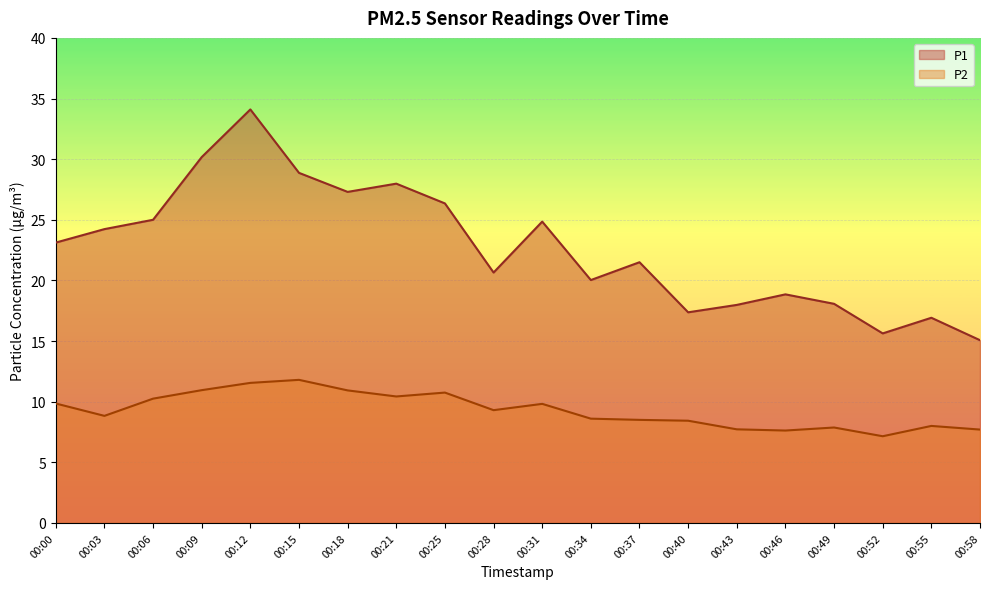

What is the value of the P2 point at the 14th from the left?

8.4